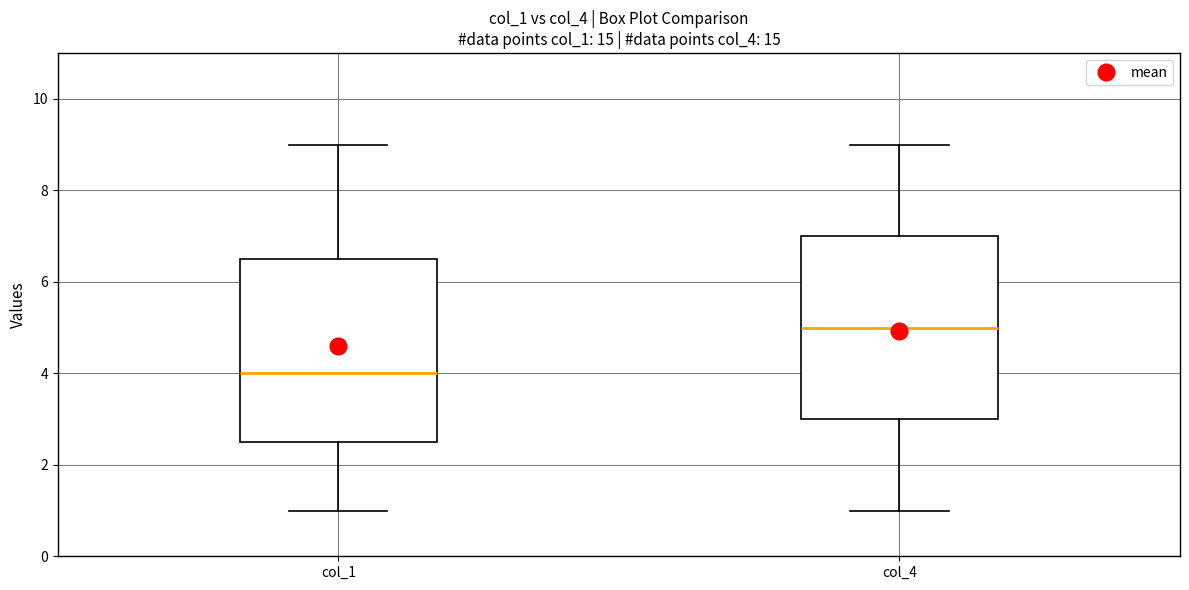

Reading left to right, read every box against the y-axis: the position of its median line, the range the box covers, and the ends of its whiskers. The values are not printed on the chart, so give them approximately, as read against the axis.

col_1: median 4.0, box 2.6 to 6.6, whiskers 1.0 to 9.0
col_4: median 5.0, box 3.0 to 7.0, whiskers 1.0 to 9.0